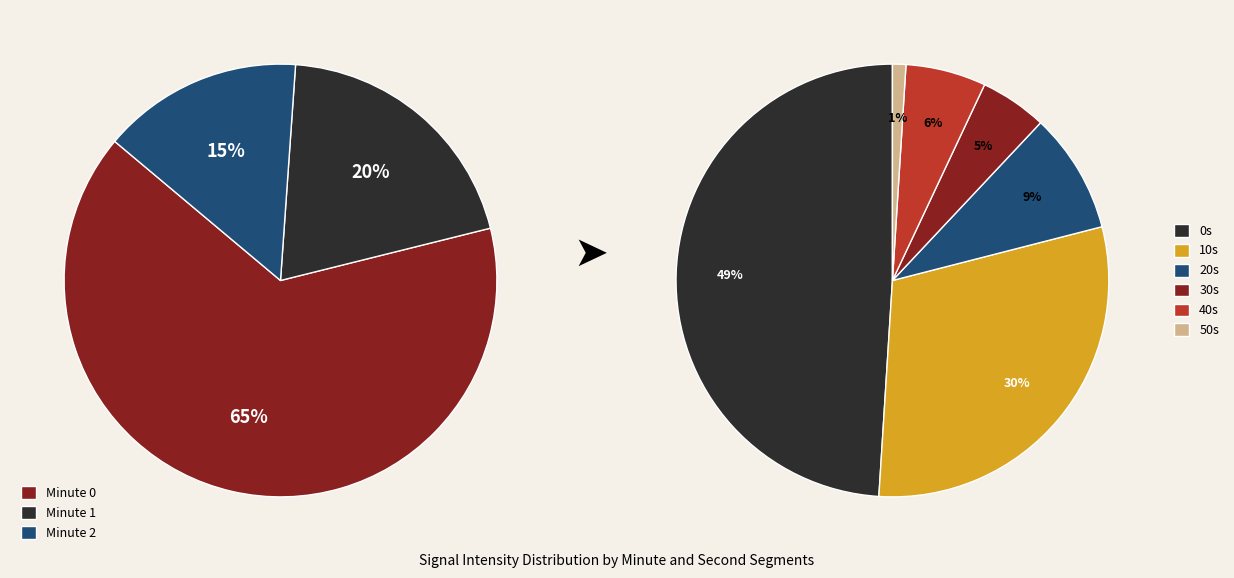

Combined, do 10 and 4 account for over 50%?

No